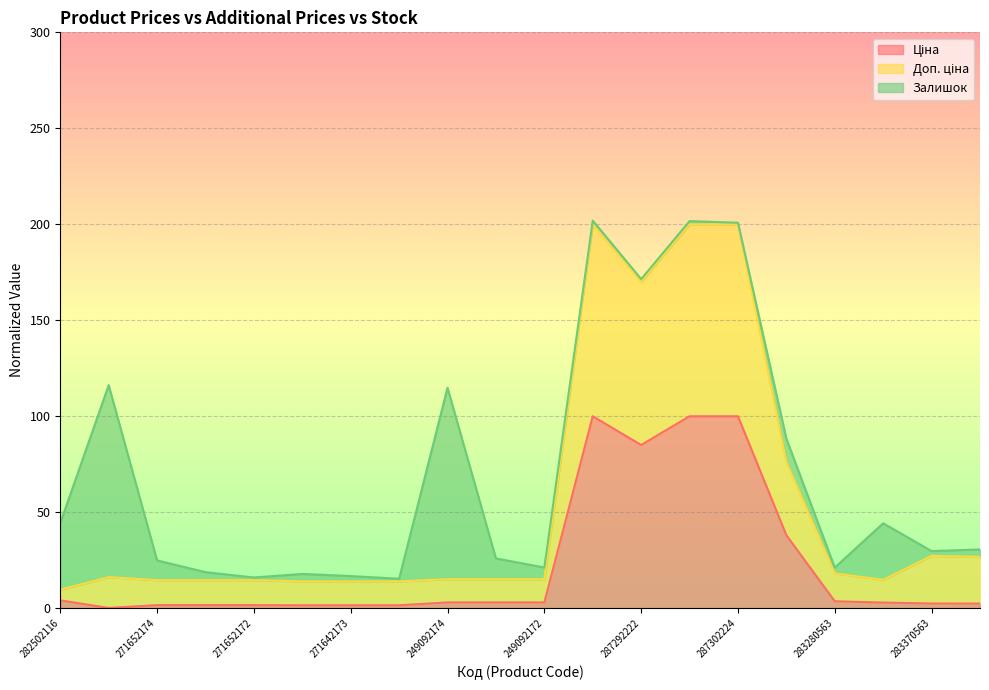

At which label does Доп. ціна first exceed 15?

283972211